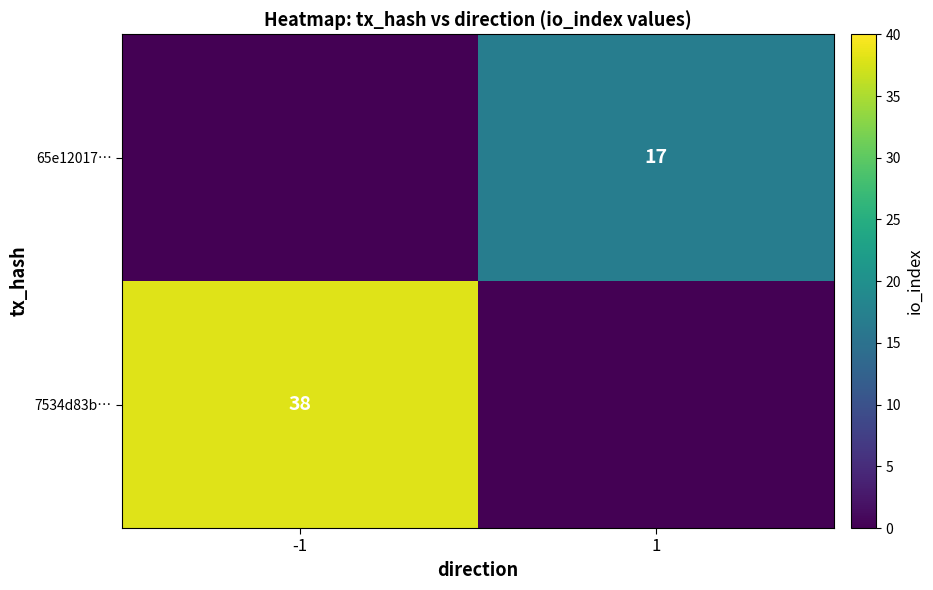

The 65e12017… series shows 17 at 1. True or false?

True